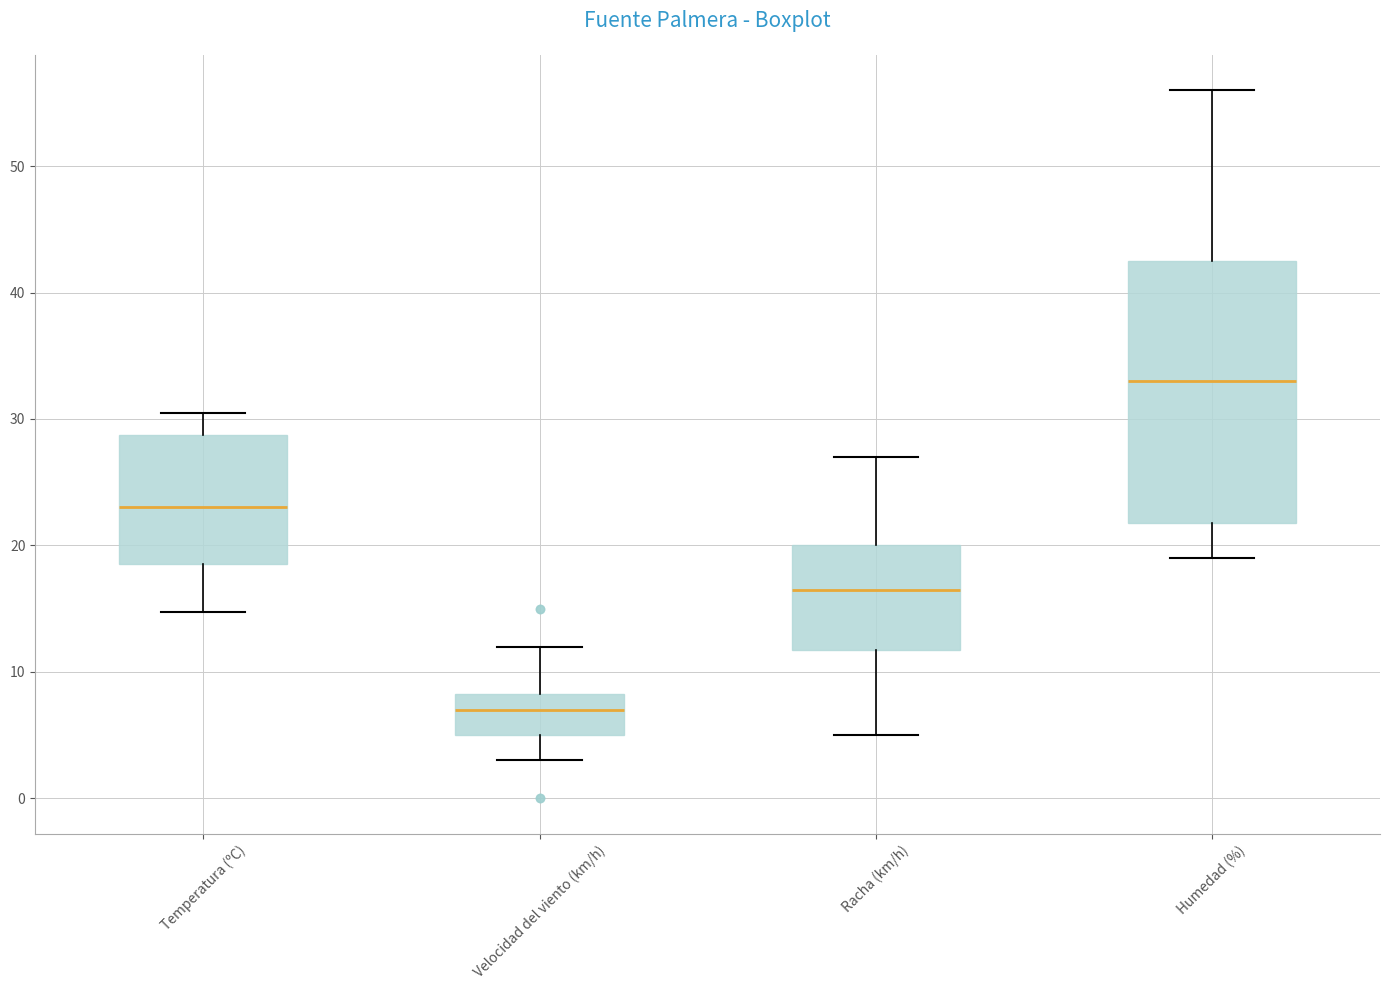

Reading left to right, read every box against the y-axis: the position of its median line, the range the box covers, and the ends of its whiskers. The values are not printed on the chart, so give them approximately, as read against the axis.

Temperatura (ºC): median 23, box 19 to 29, whiskers 15 to 31
Velocidad del viento (km/h): median 7, box 5 to 8, whiskers 3 to 12
Racha (km/h): median 17, box 12 to 20, whiskers 5 to 27
Humedad (%): median 33, box 22 to 43, whiskers 19 to 56